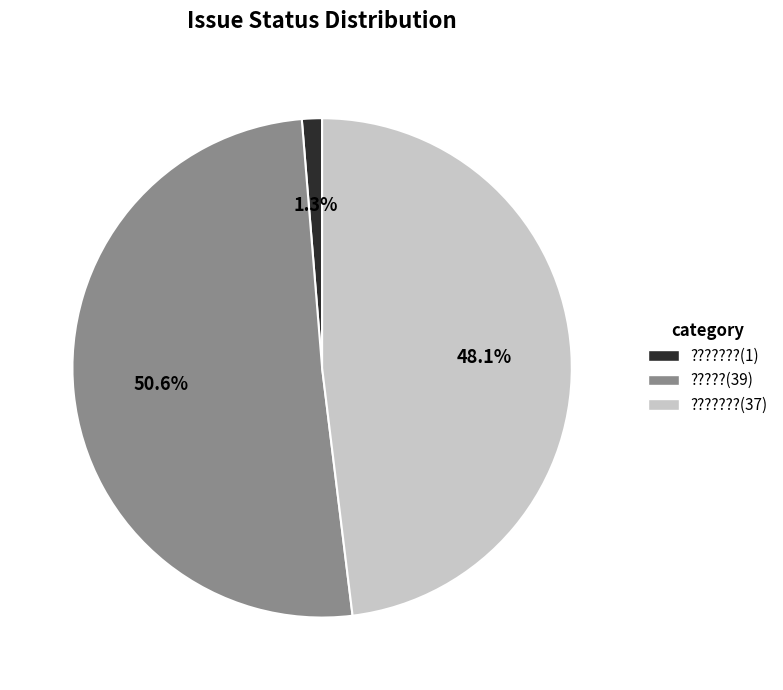

Which has a higher value, ???????(37) or ???????(1)?

???????(37)